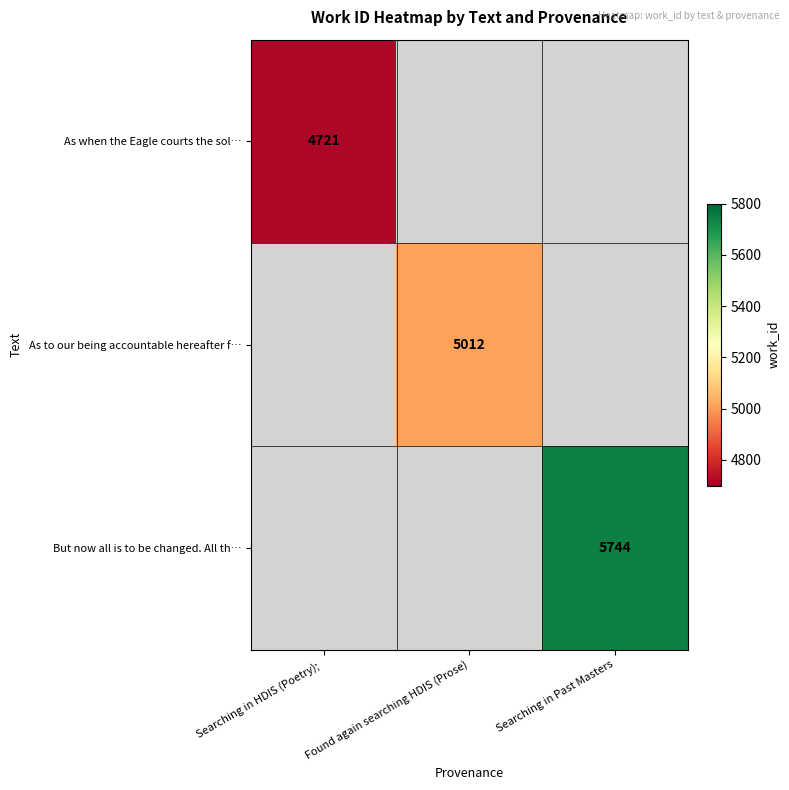

Is the value of As to our being accountable hereafter f… at Found again searching HDIS (Prose) greater than the value of As when the Eagle courts the sol… at Searching in HDIS (Poetry); ?

Yes